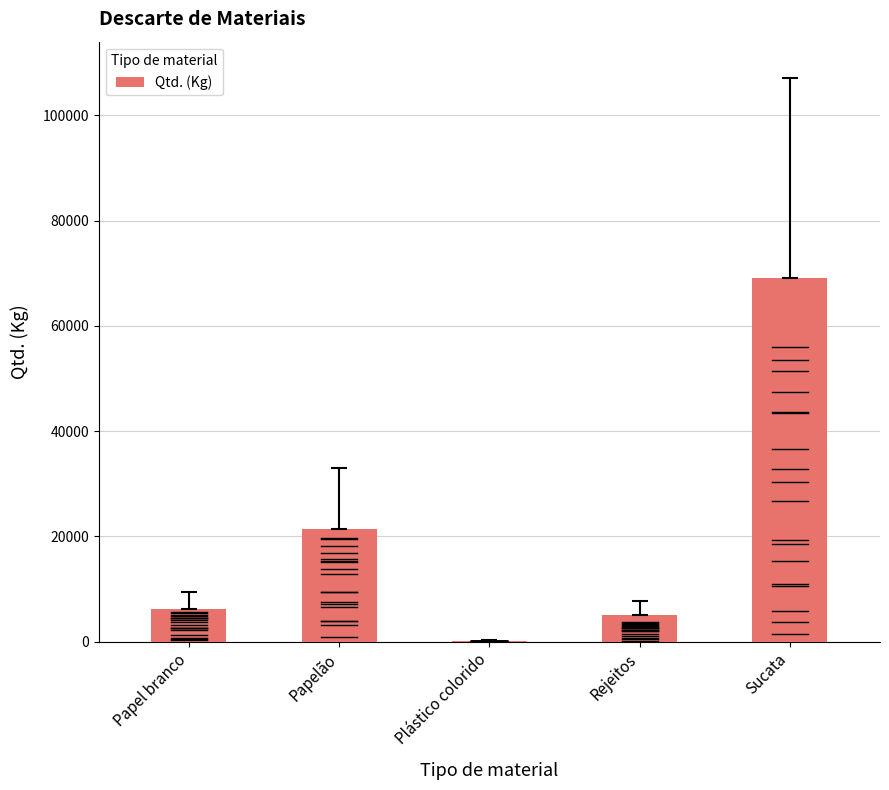

What is the maximum value shown in the chart?

69088.8